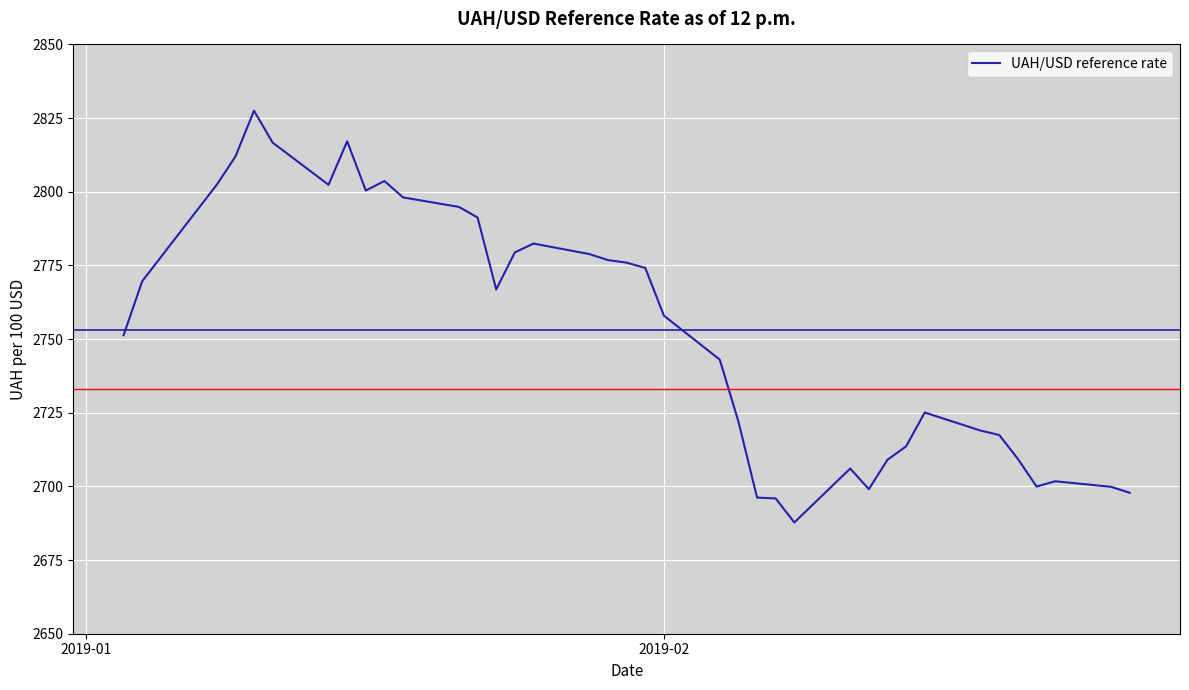

What is the difference between the maximum and minimum values?

139.8